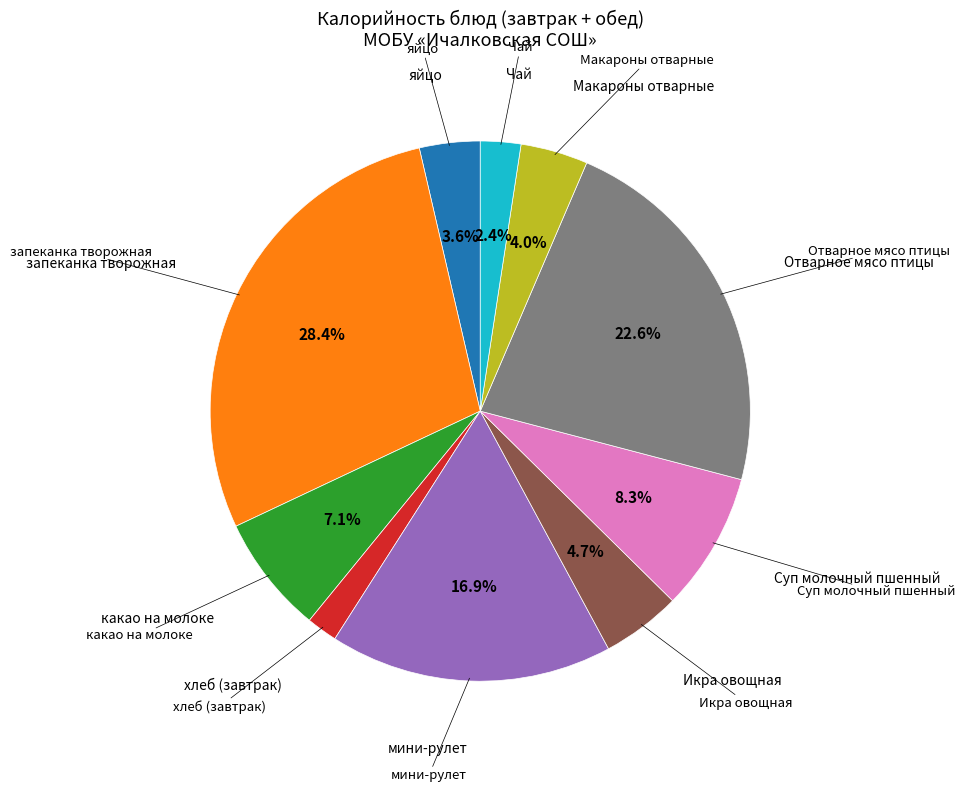

Does any single category account for the majority?

No